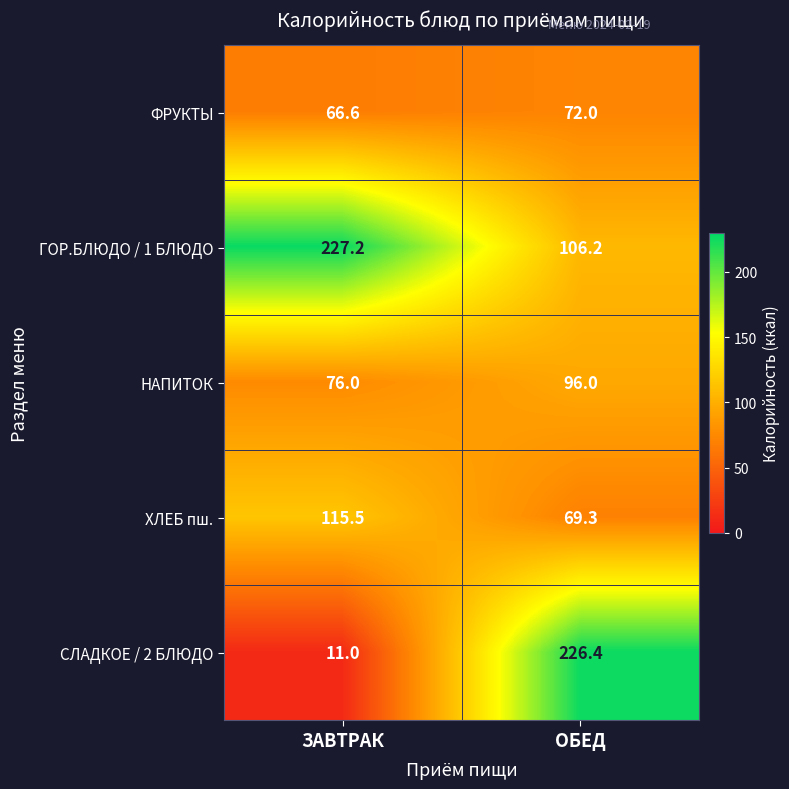

Between ЗАВТРАК and ОБЕД, which series saw the biggest shift?

СЛАДКОЕ / 2 БЛЮДО